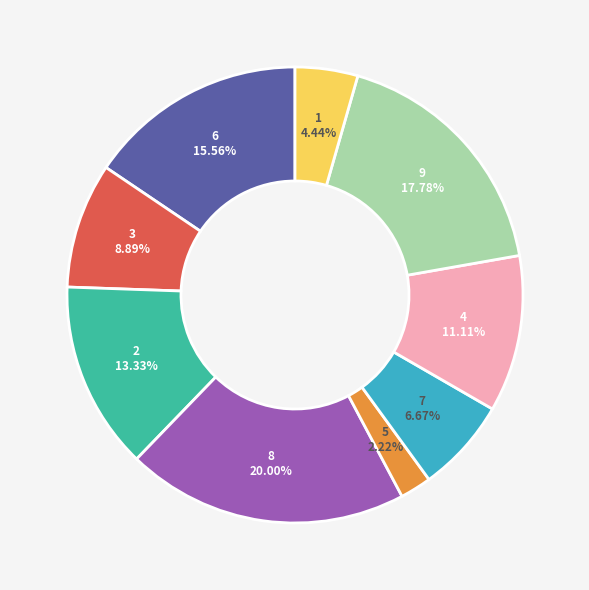

Is there any slice that represents more than half of the pie?

No